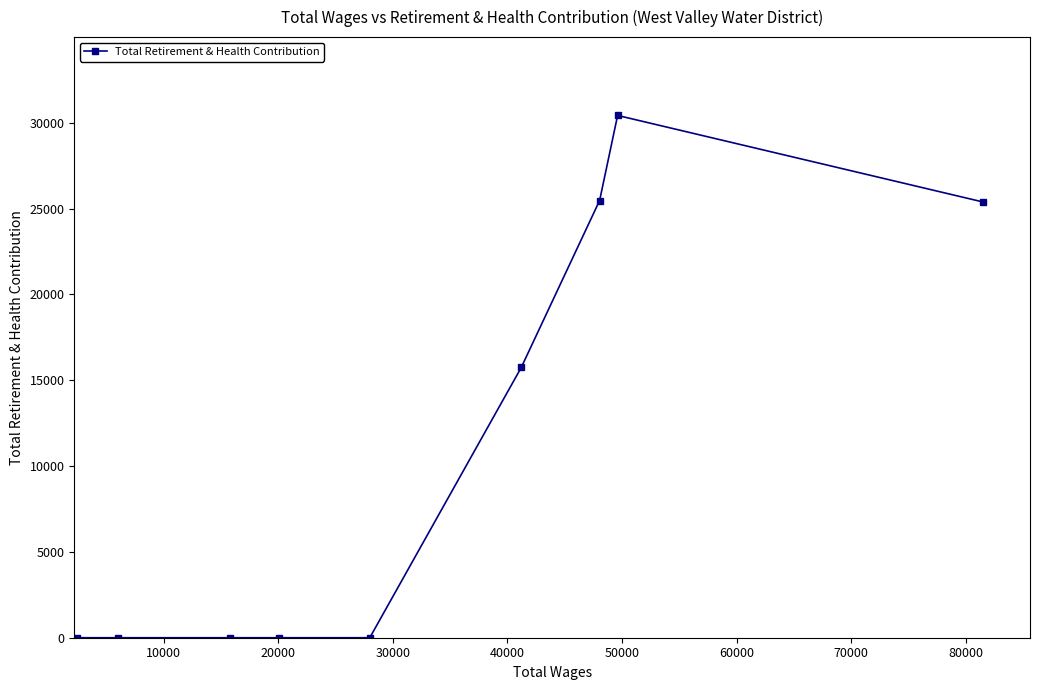

How many lines are shown in the chart?

1